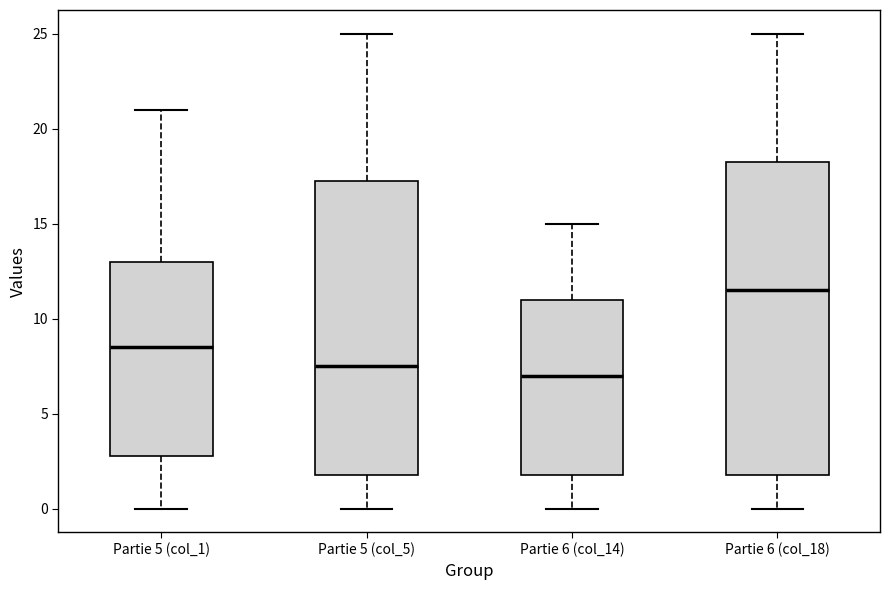

Where does the median line of the box for Partie 5 (col_5) sit on the y-axis? The values are not printed on the chart, so give them approximately, as read against the axis.

7.5